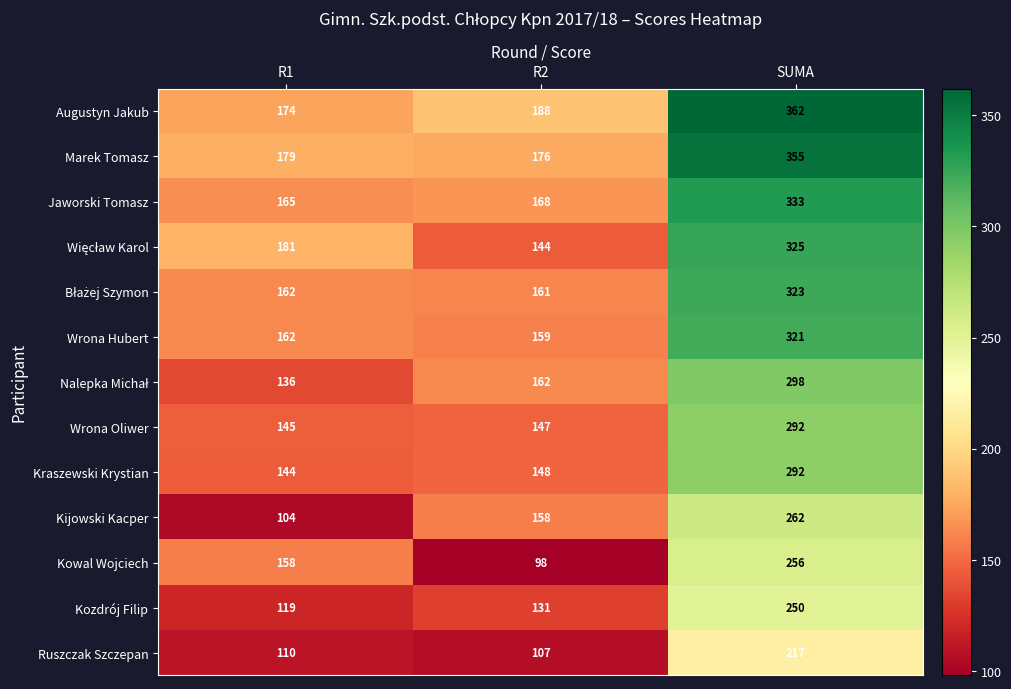

At how many categories does at least one series exceed 104?

3